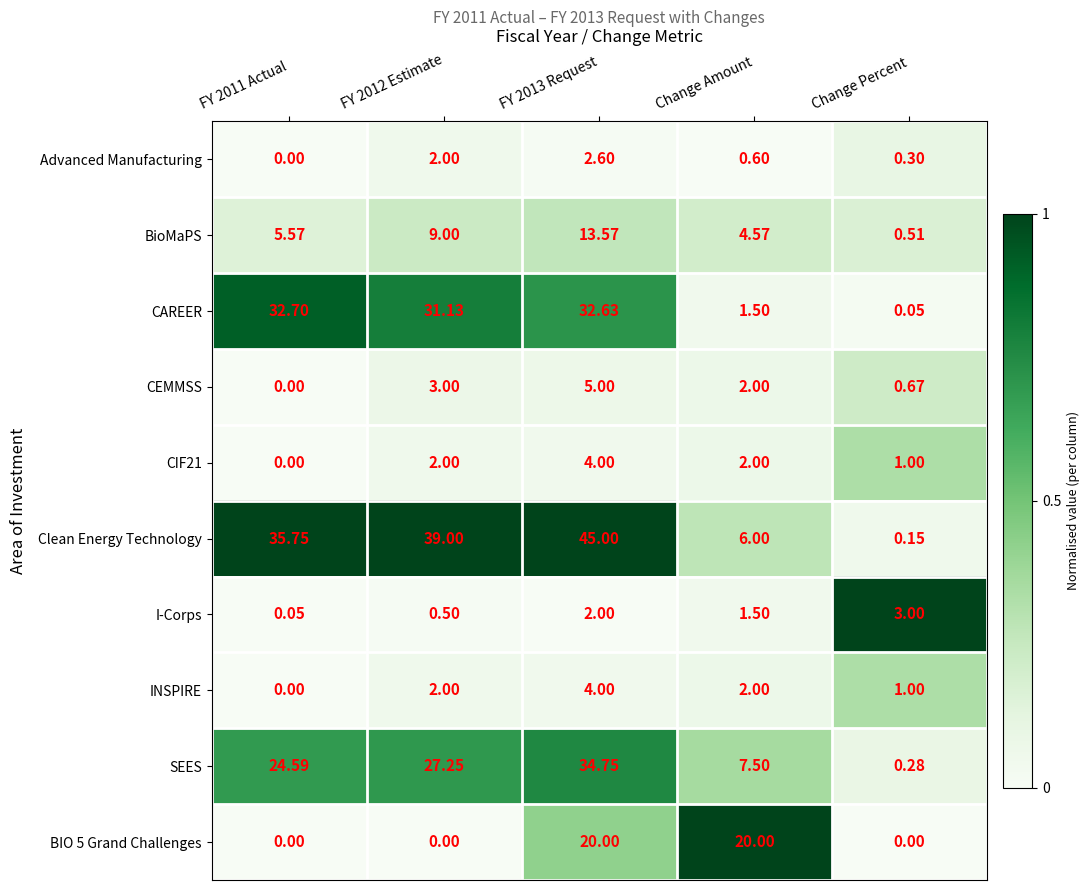

Between FY 2011 Actual and FY 2012 Estimate, which series saw the biggest shift?

BioMaPS